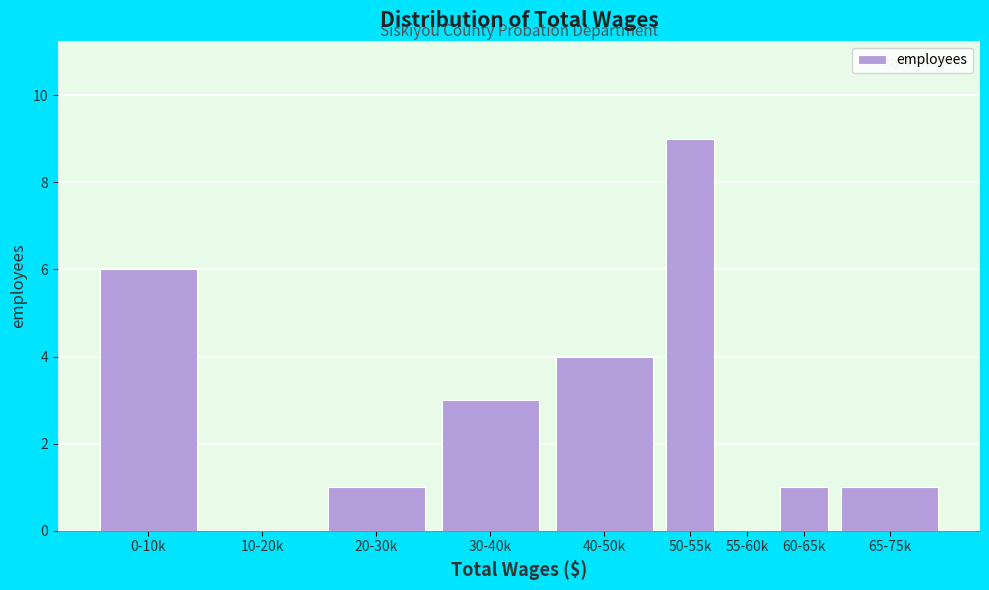

Reading right to left, what are all the values shown in this chart?

65-75k=1	60-65k=1	55-60k=0	50-55k=9	40-50k=4	30-40k=3	20-30k=1	10-20k=0	0-10k=6